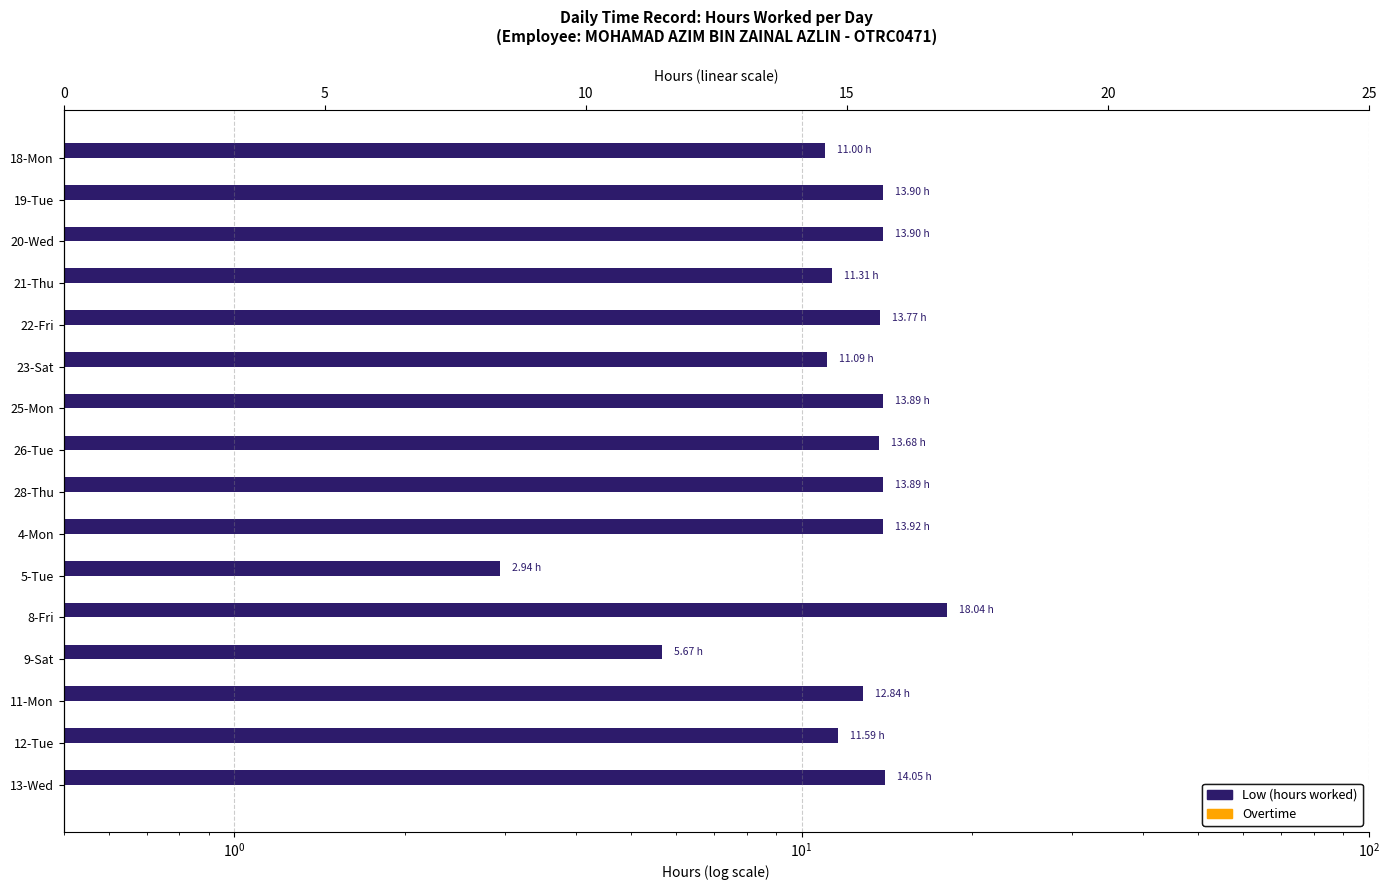

Which series has the largest total across all categories?

Low (hours worked)